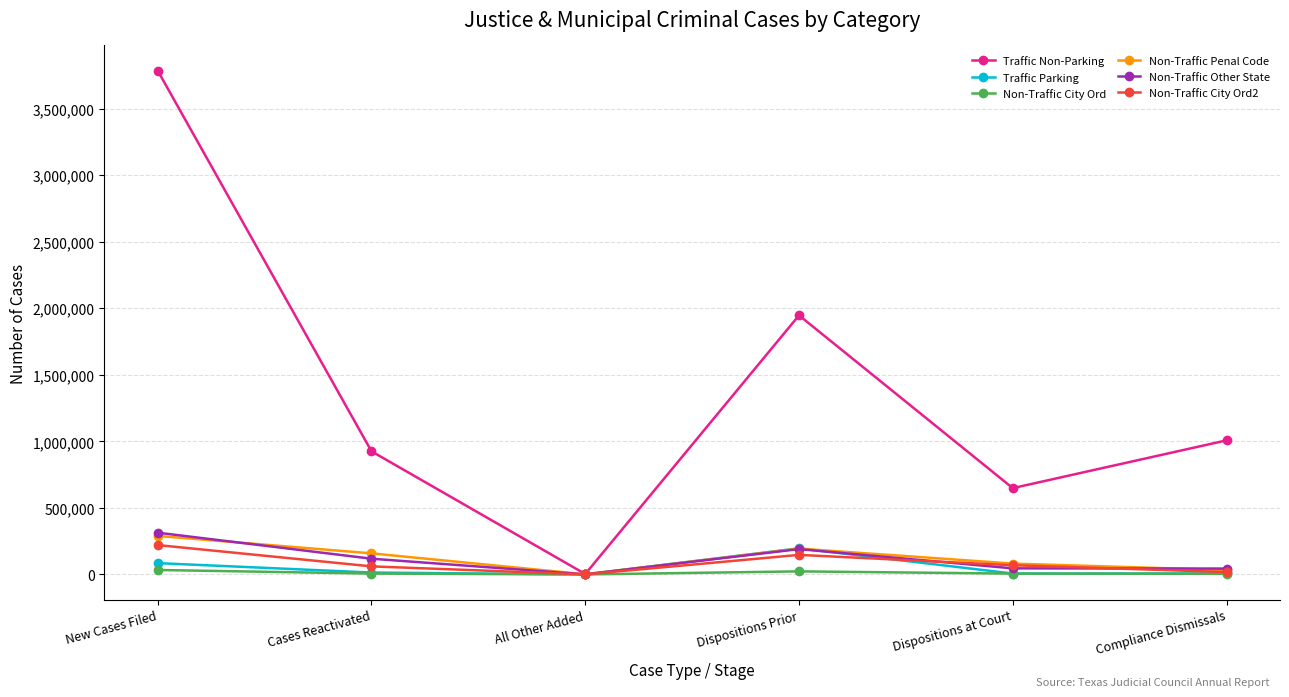

At which label does Non-Traffic Other State reach its peak?

New Cases Filed